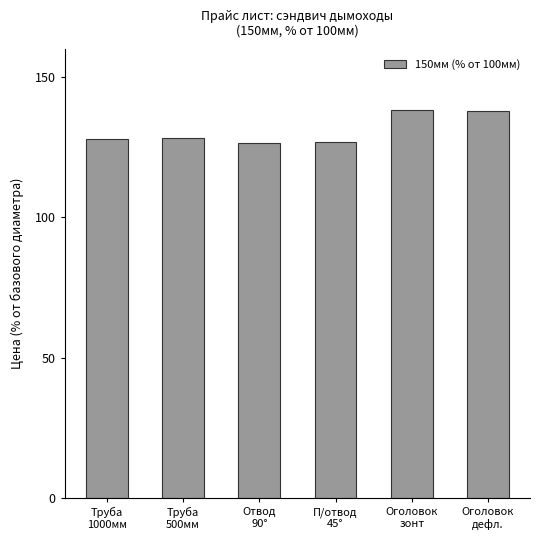

What is the average value?

130.9